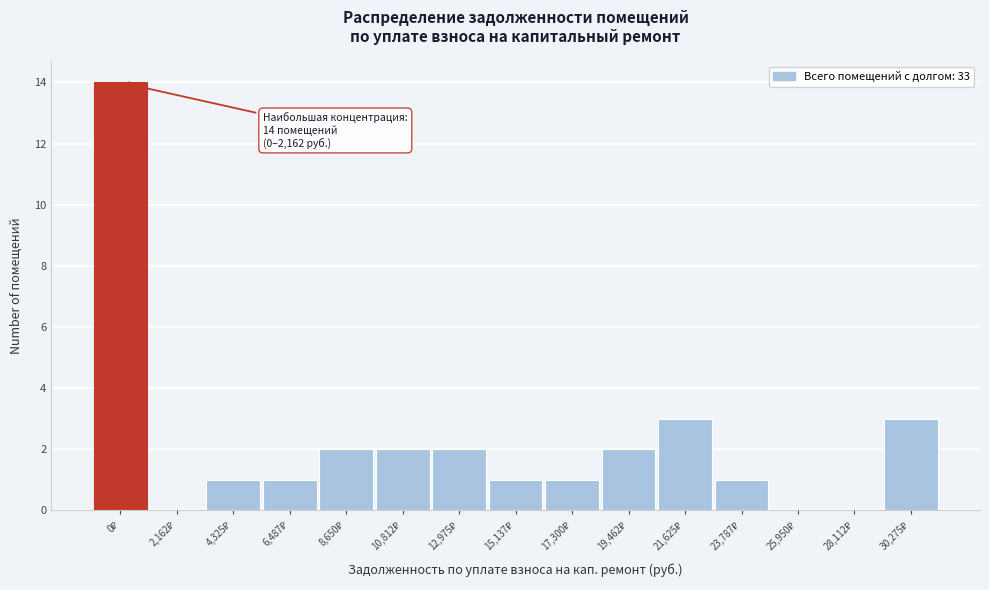

What is the sum of all values?

33